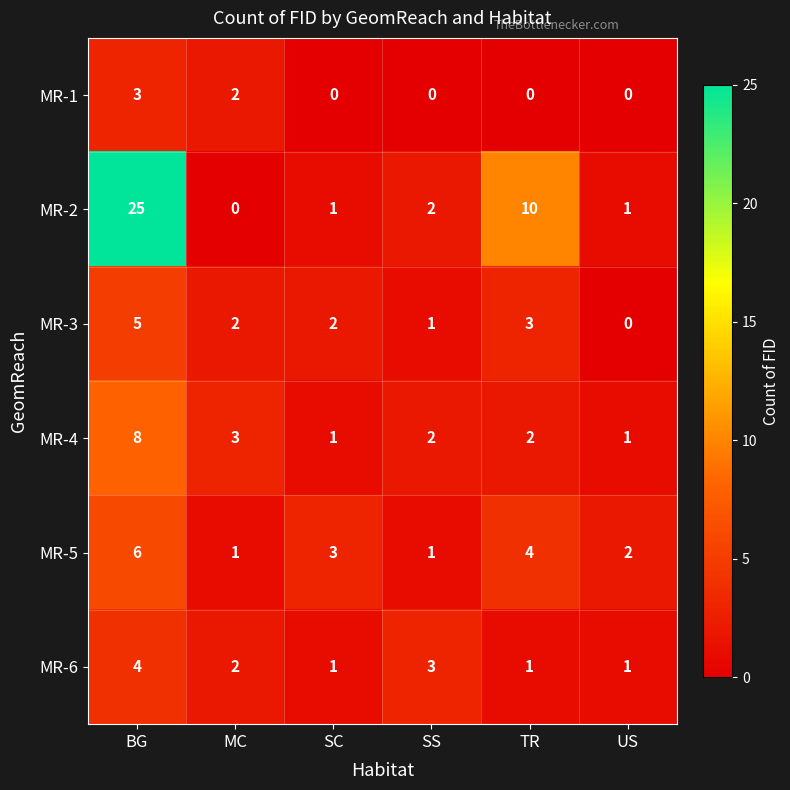

At how many categories does at least one series exceed 6?

2